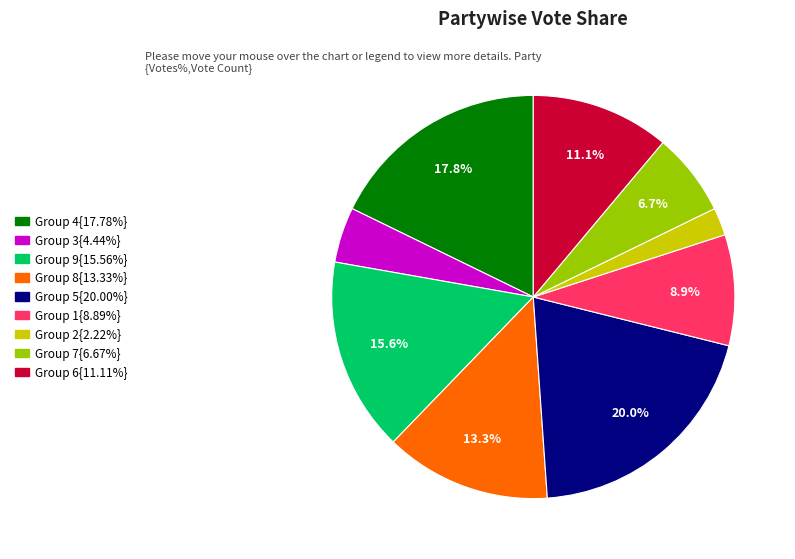

Does any single category account for the majority?

No